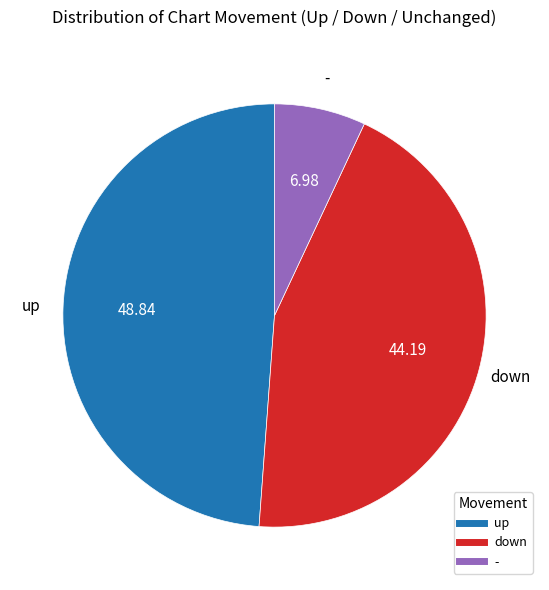

True or false: - accounts for 1% of the total.

False